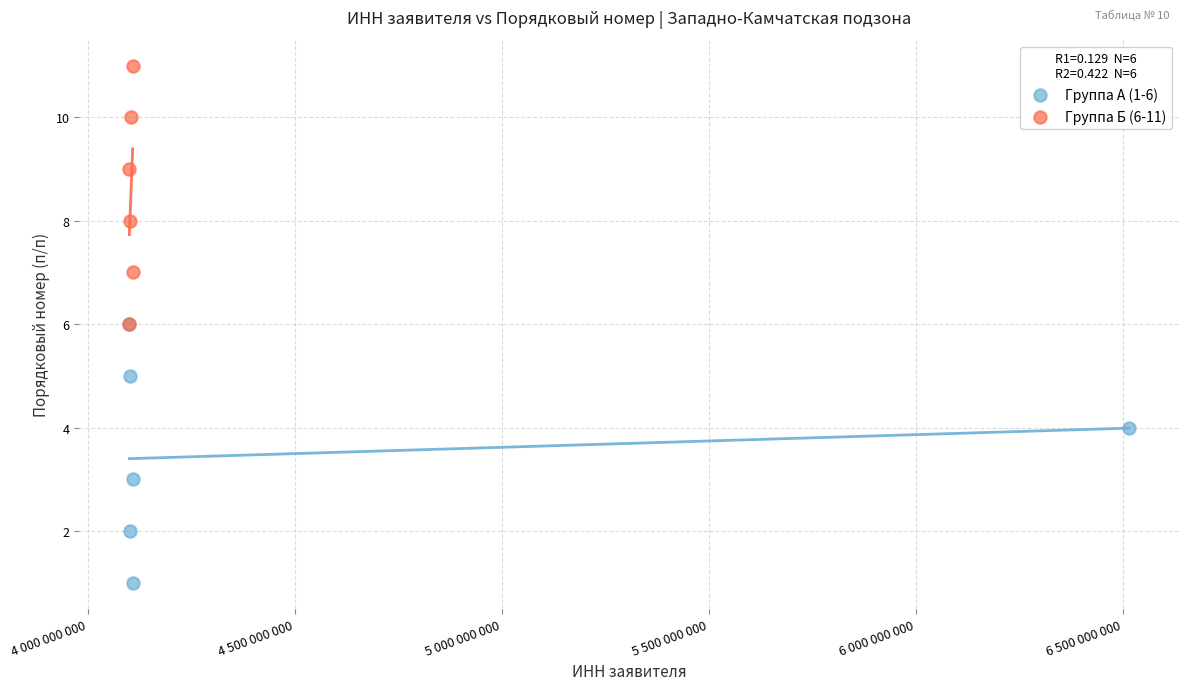

Which series contains the lowest Y value?

Группа А (1-6)